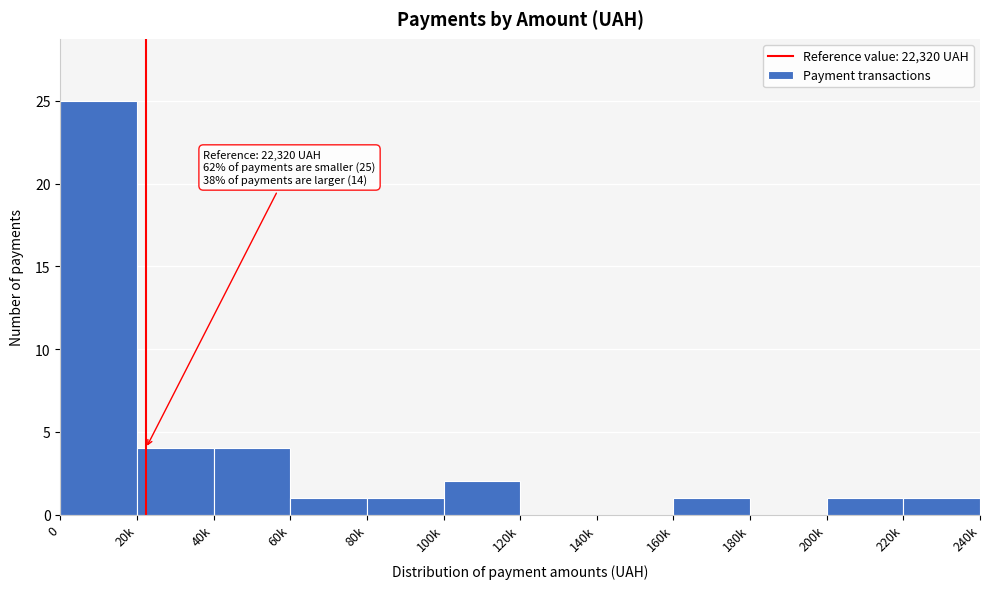

Reading left to right, transcribe all the data shown in this chart.

0=25	20k=4	40k=4	60k=1	80k=1	100k=2	120k=0	140k=0	160k=1	180k=0	200k=1	220k=1